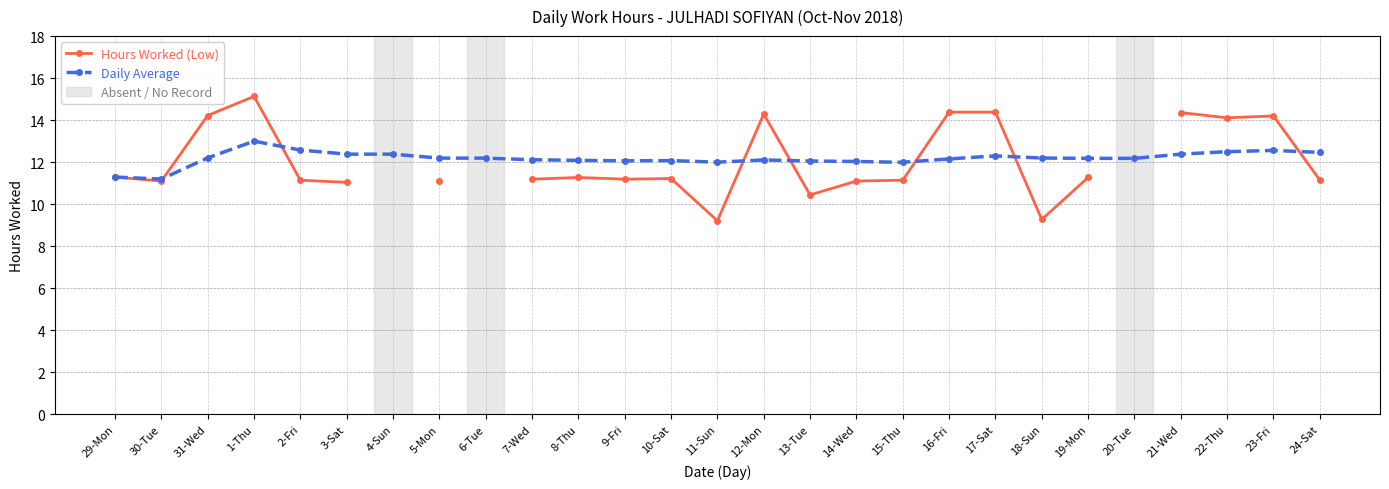

What is the label of the 19th point from the left?

16-Fri